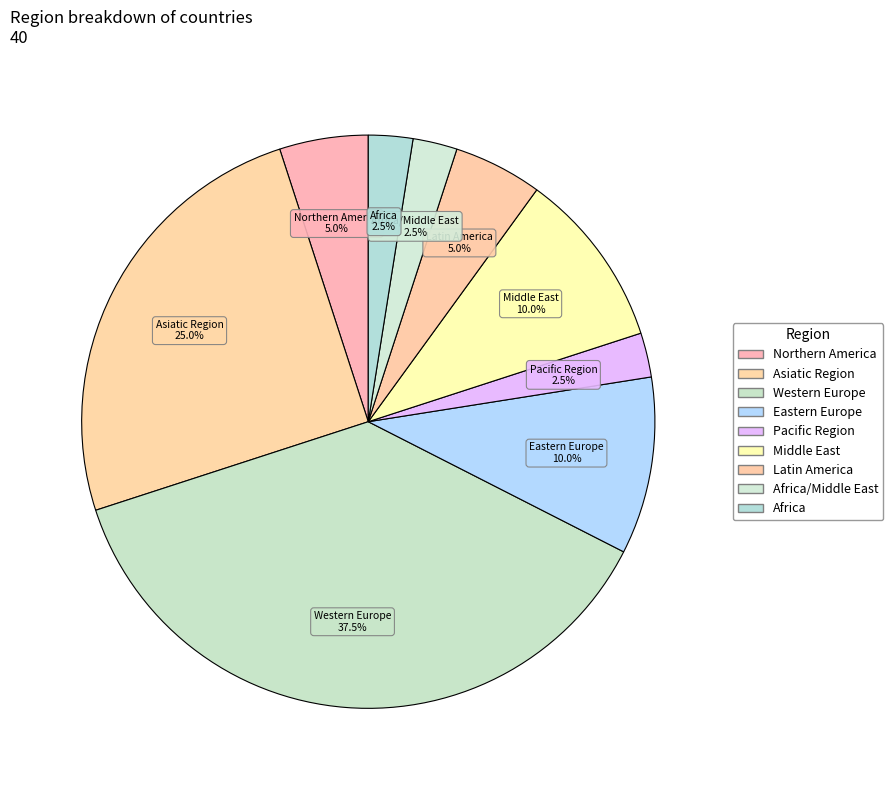

Count the number of slices in the pie.

9